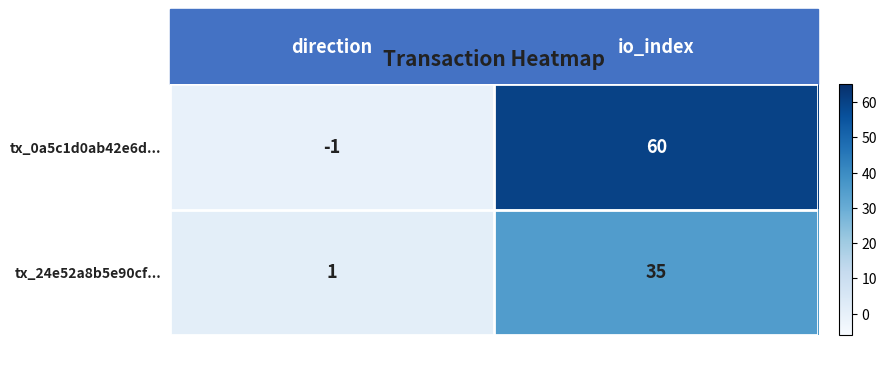

What is the total value across all series at io_index?

95